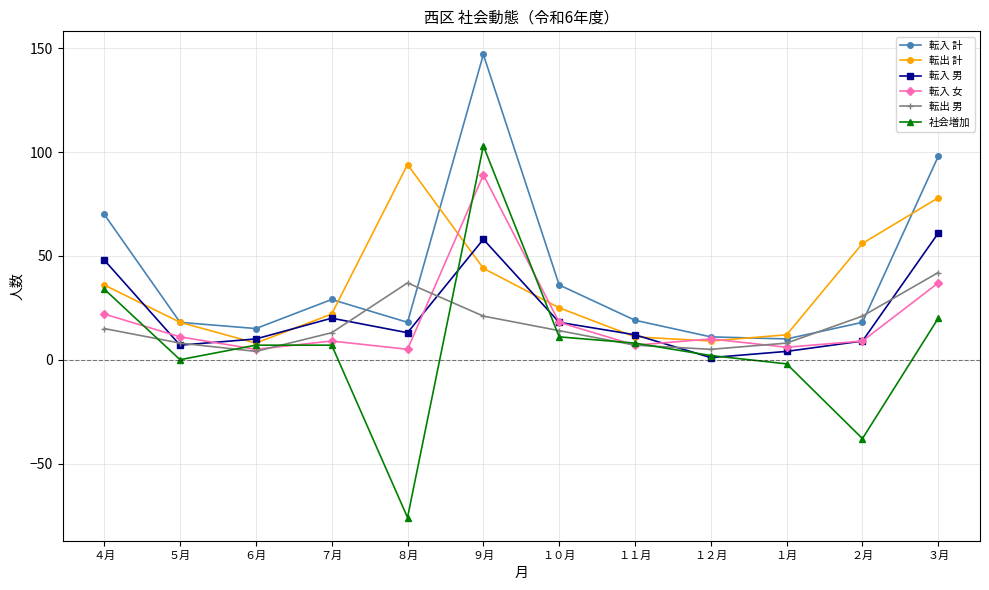

Reading left to right, transcribe all the data shown in this chart.

転入 計: 70	18	15	29	18	147	36	19	11	10	18	98
転出 計: 36	18	8	22	94	44	25	11	9	12	56	78
転入 男: 48	7	10	20	13	58	18	12	1	4	9	61
転入 女: 22	11	5	9	5	89	18	7	10	6	9	37
転出 男: 15	8	4	13	37	21	14	7	5	8	21	42
社会増加: 34	0	7	7	-76	103	11	8	2	-2	-38	20